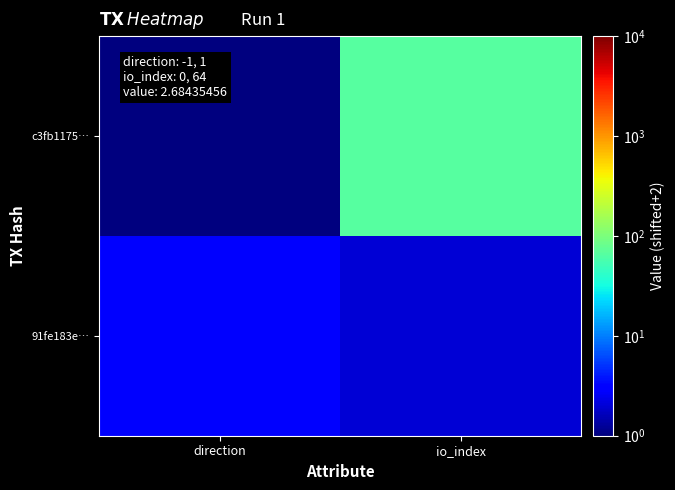

Reading left to right, what are all the values shown in this chart?

c3fb1175…: direction=1	io_index=66
91fe183e…: direction=3	io_index=2